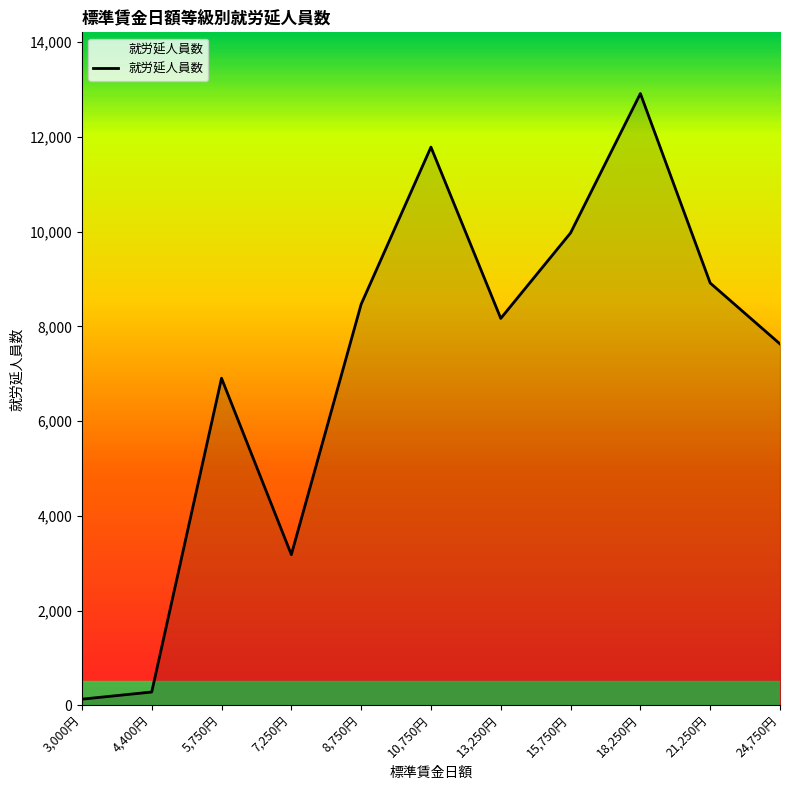

How many values are below 8171?

5